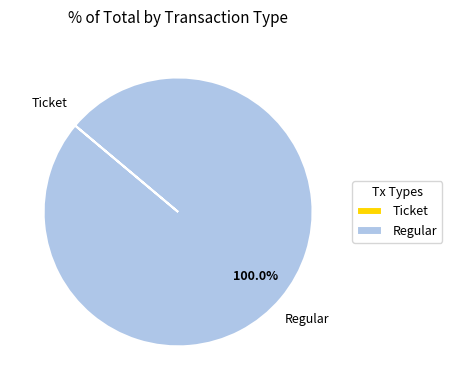

Does any single category account for the majority?

Yes